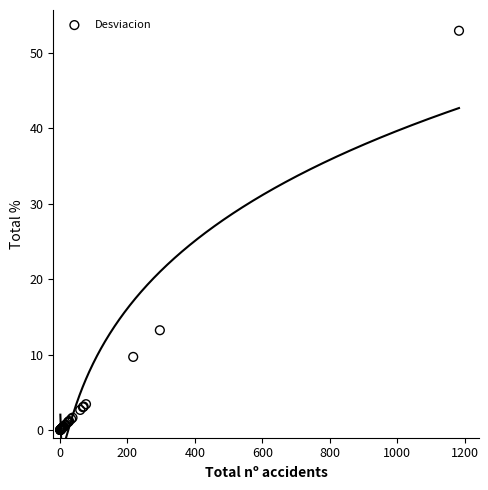

What Y value in the scatter plot is closest to 26?

13.2